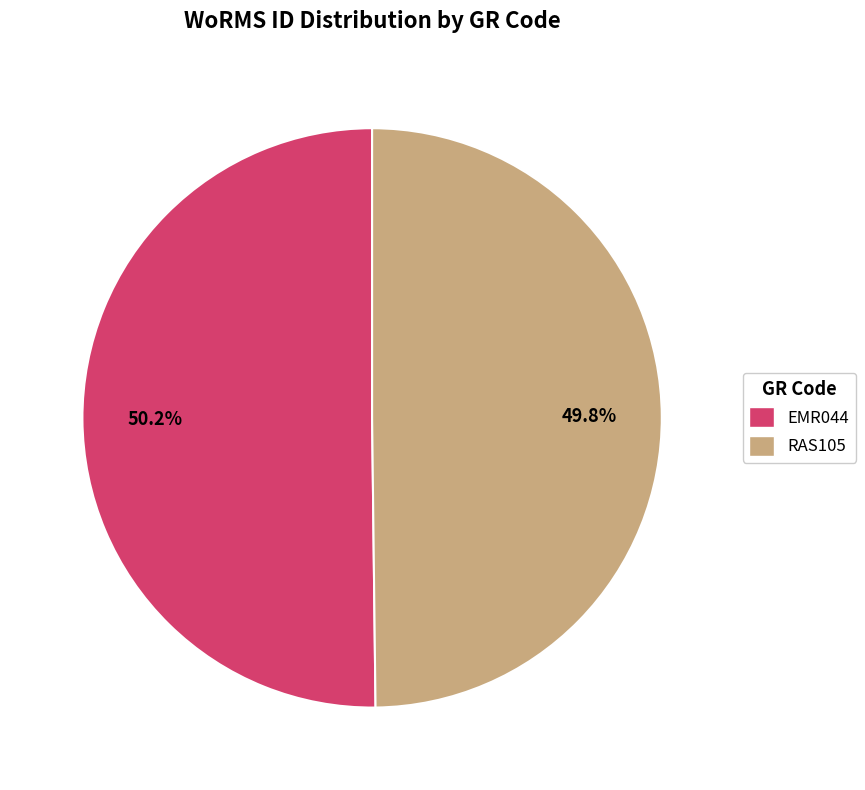

Is it true that EMR044 is 50% of the pie?

True